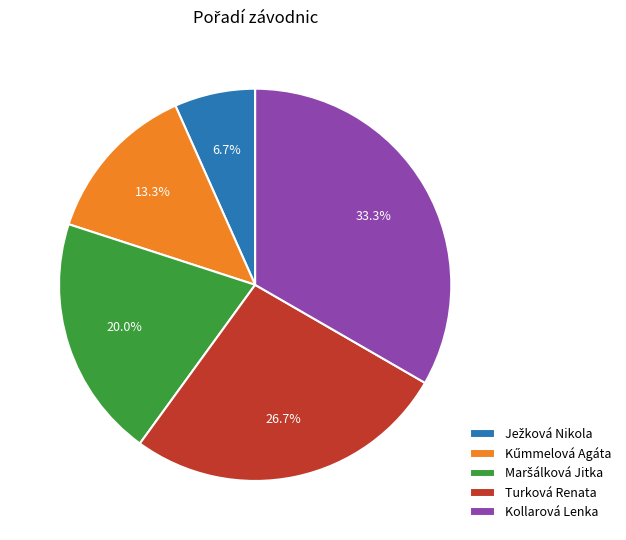

To the nearest percent, what portion does Turková Renata represent?

27%